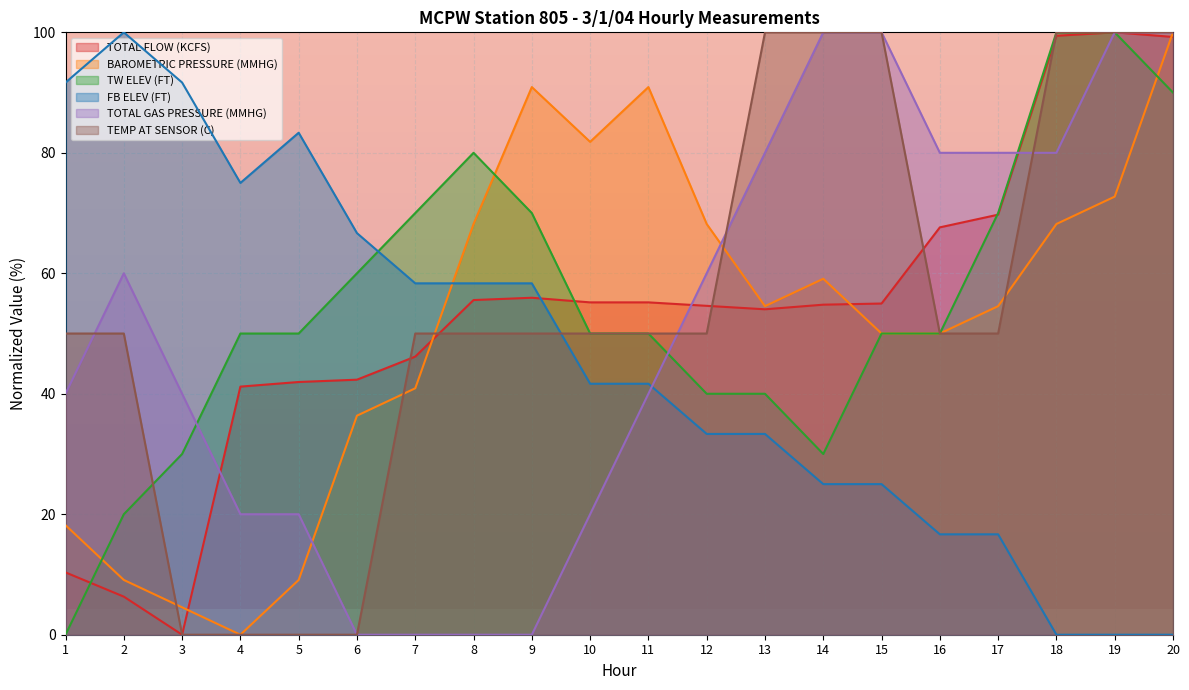

True or false: FB ELEV (FT) has a value of 58.3 at 8.

True